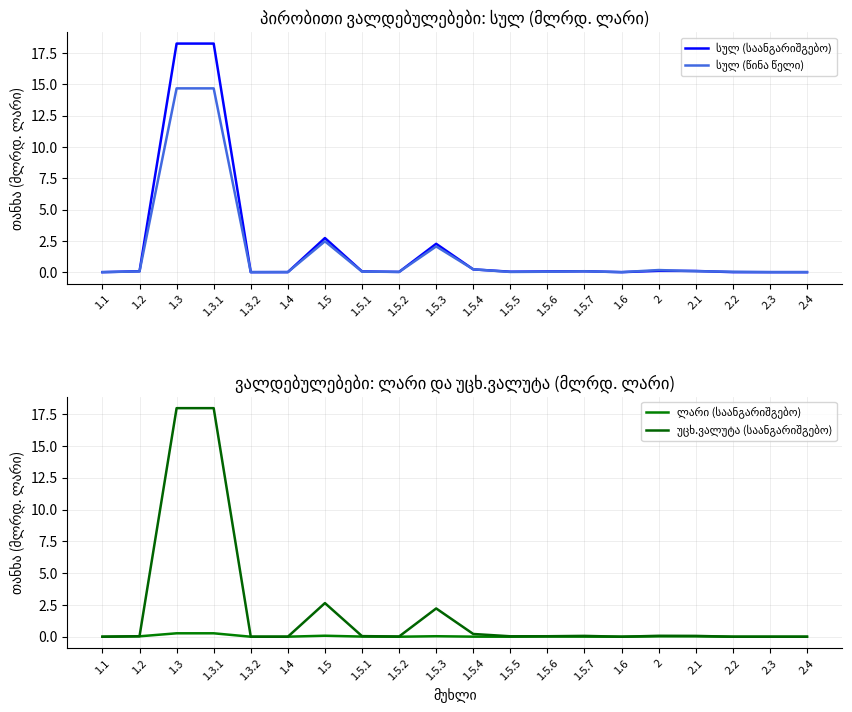

Which series has the largest total across all categories?

სულ (საანგარიშგებო)